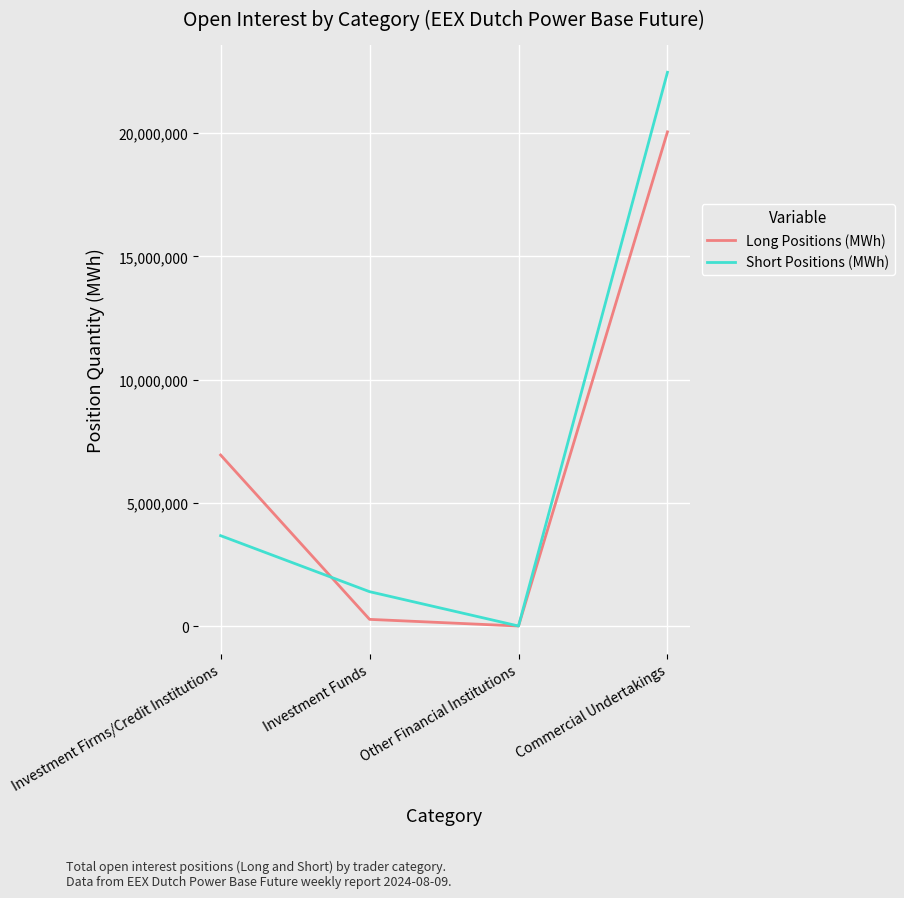

What is the difference between the second highest and minimum values in the Short Positions (MWh) series?

3666234